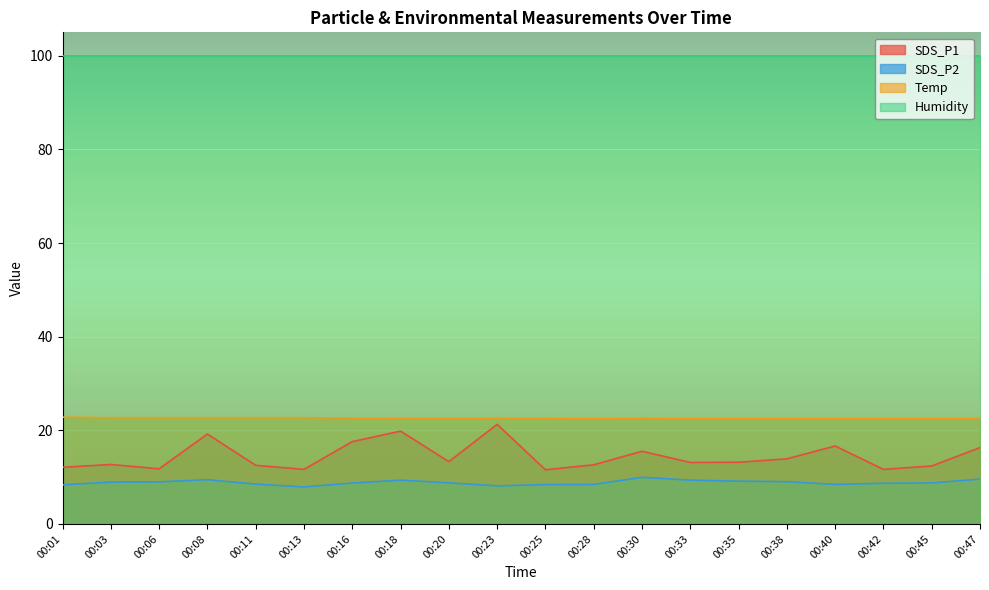

Which series has the widest spread of values?

SDS_P1